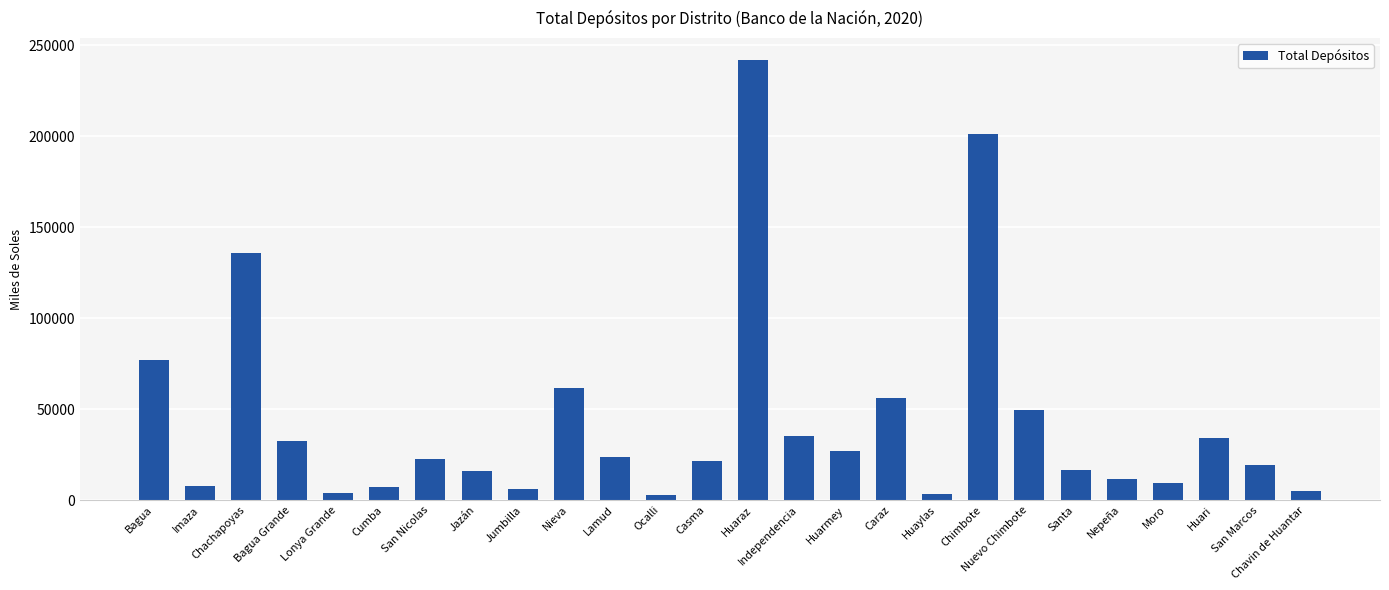

What is the change in value from Jumbilla to Nieva?

+55516.7